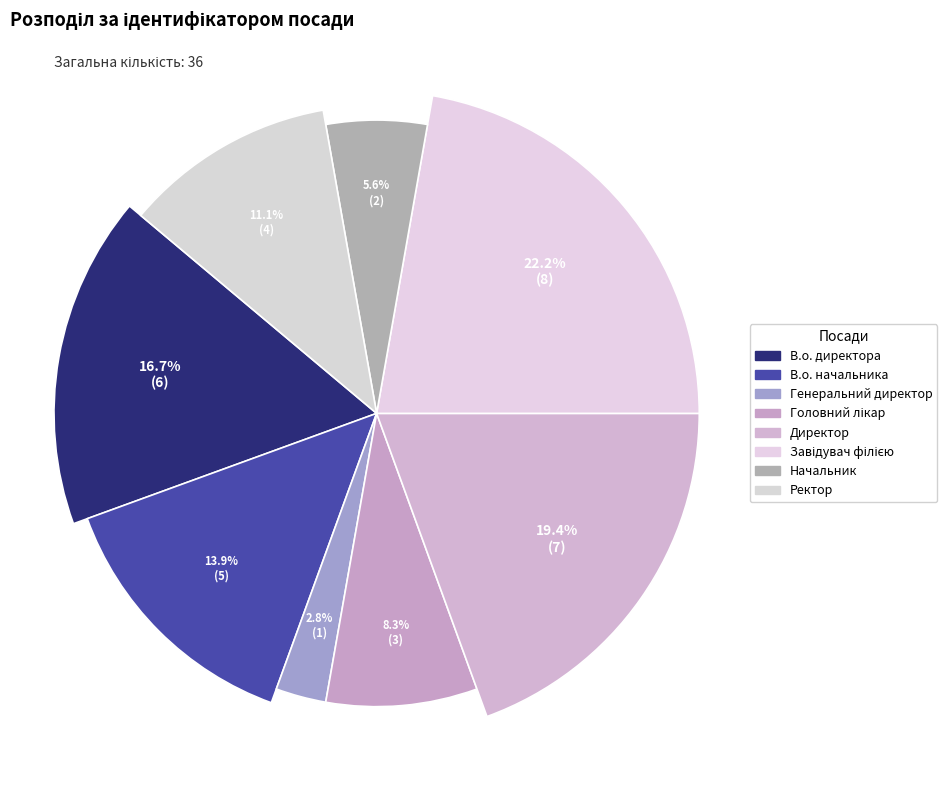

Which slice is the largest?

Завідувач філією